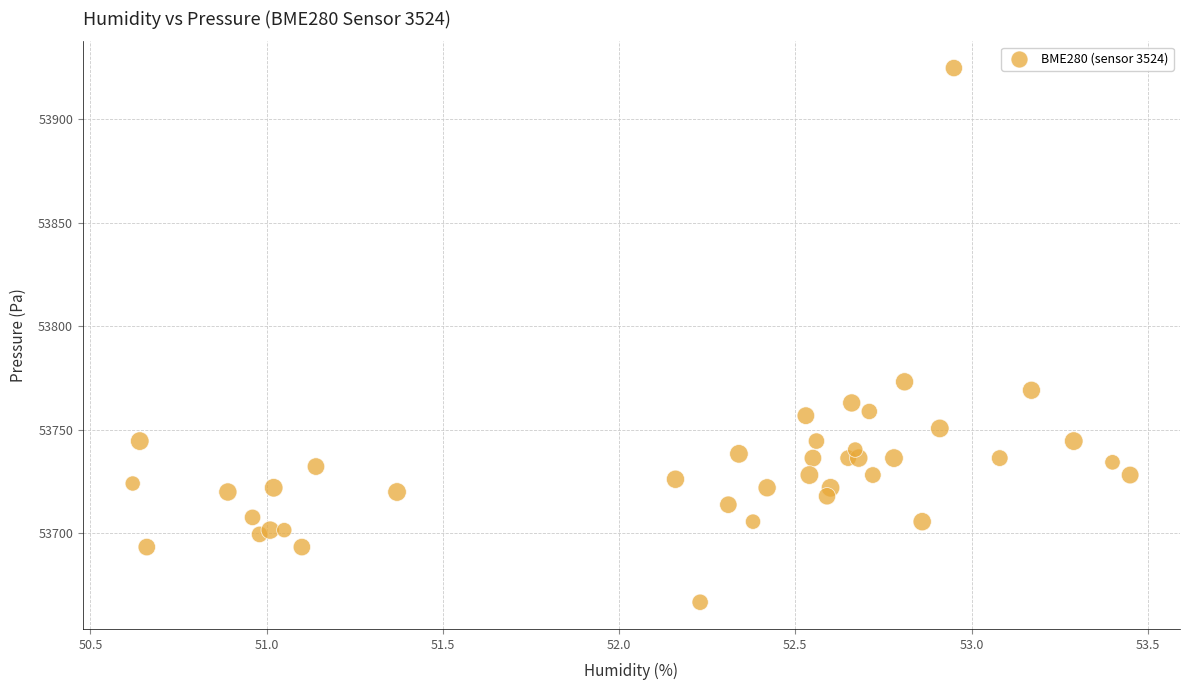

What Y value in the scatter plot is closest to 53795?

53773.1